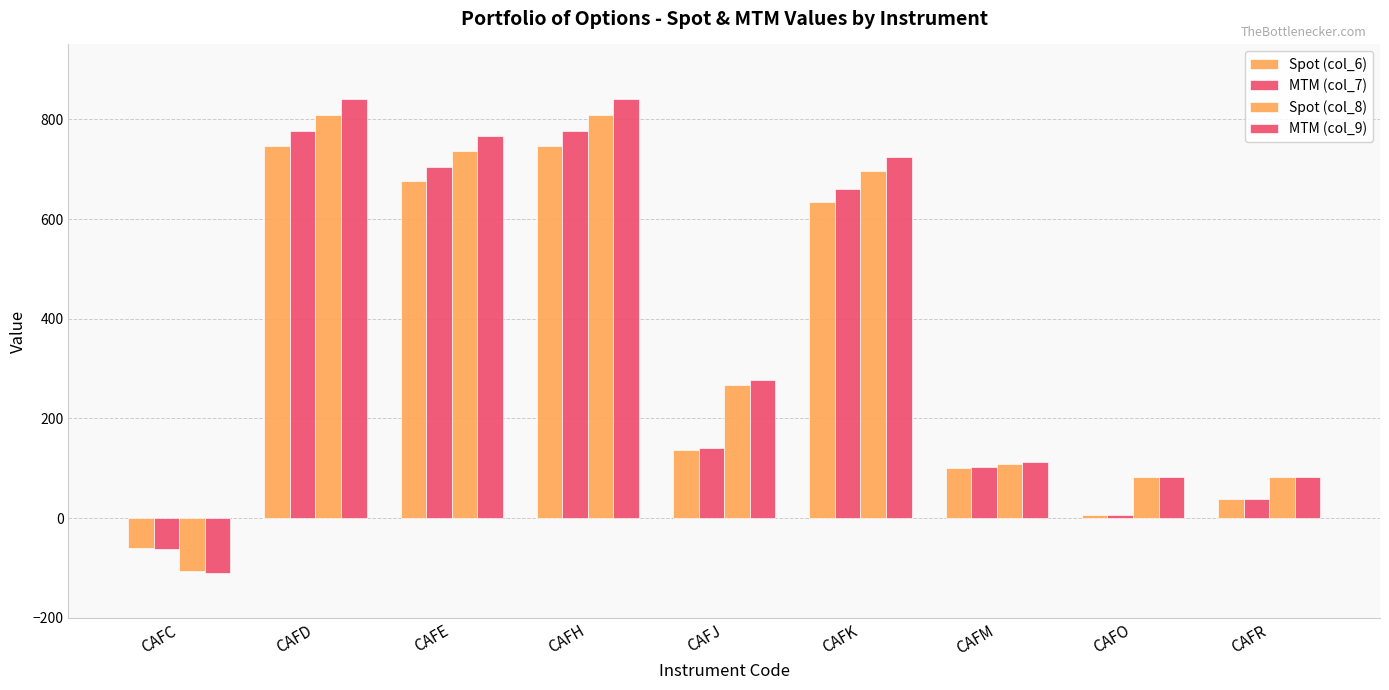

What is the sum of the Spot (col_6) values at CAFE and CAFR?

715.0